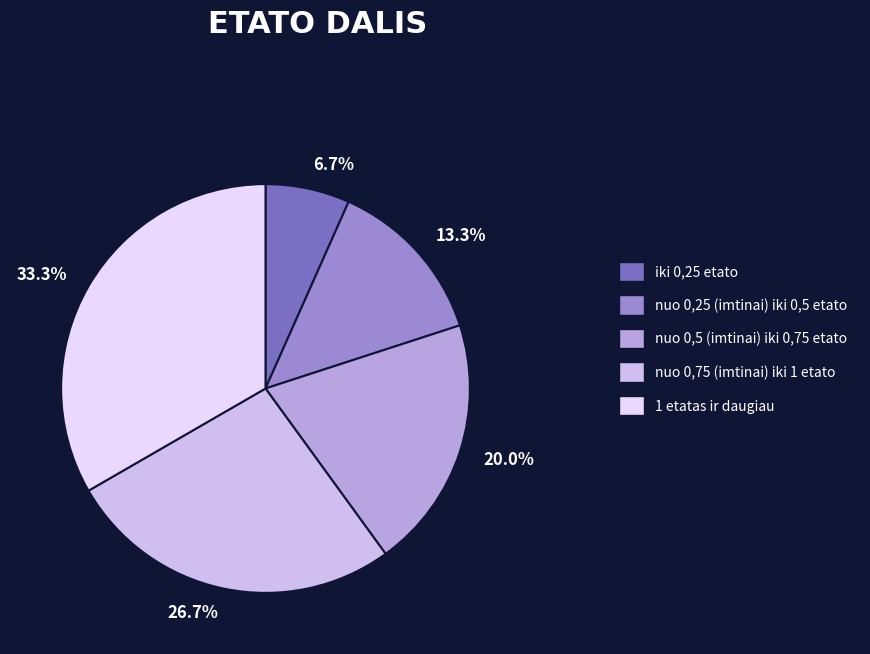

Count the number of slices in the pie.

5